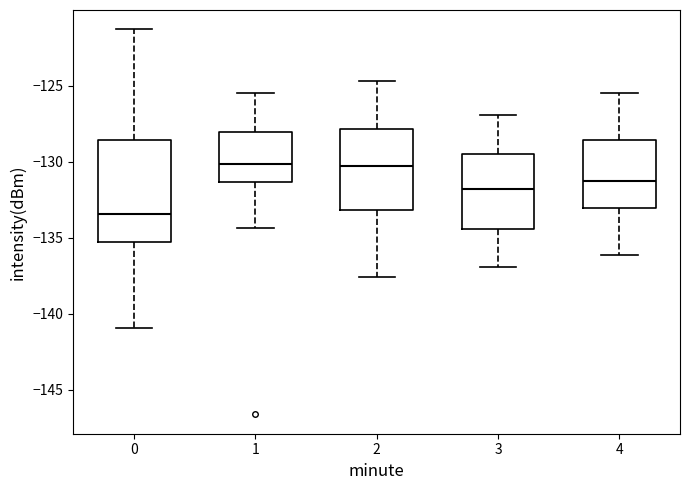

Reading left to right, read every box against the y-axis: the position of its median line, the range the box covers, and the ends of its whiskers. The values are not printed on the chart, so give them approximately, as read against the axis.

0: median -133.5, box -135.5 to -128.5, whiskers -141.0 to -121.5
1: median -130.0, box -131.5 to -128.0, whiskers -134.5 to -125.5
2: median -130.5, box -133.0 to -128.0, whiskers -137.5 to -124.5
3: median -132.0, box -134.5 to -129.5, whiskers -137.0 to -127.0
4: median -131.5, box -133.0 to -128.5, whiskers -136.0 to -125.5